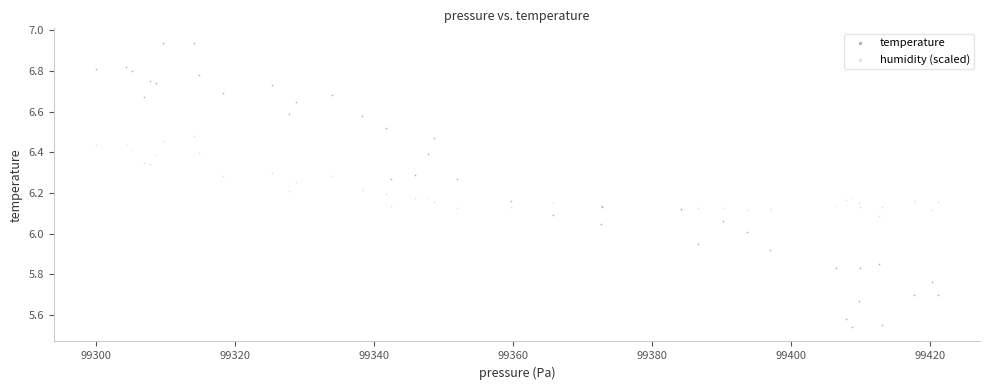

Which series contains the lowest Y value?

temperature